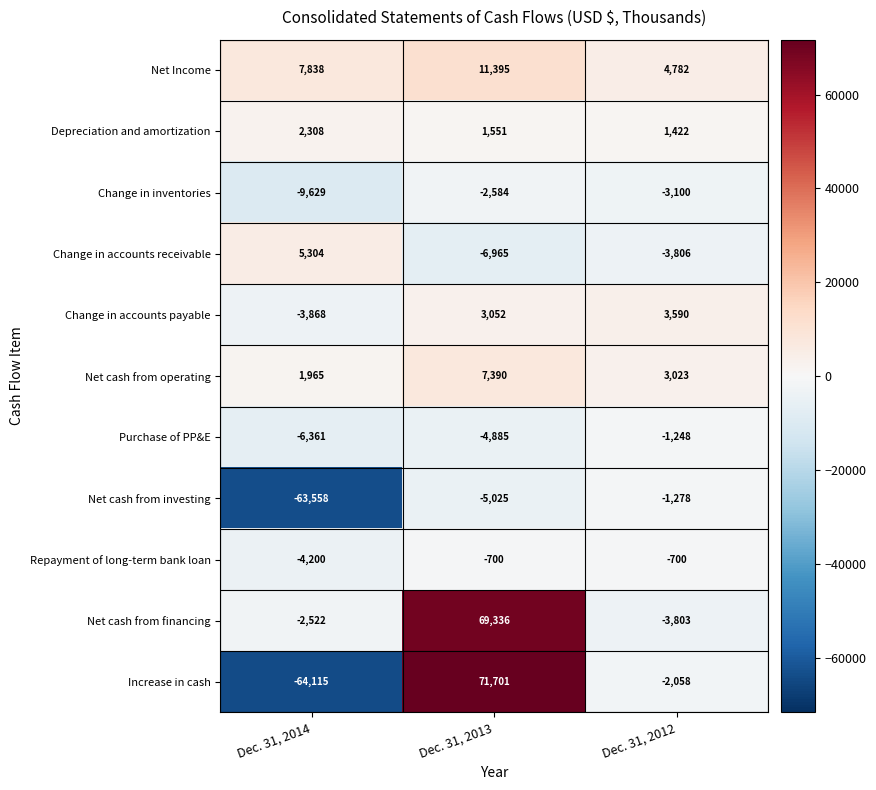

Which series has the widest spread of values?

Increase in cash